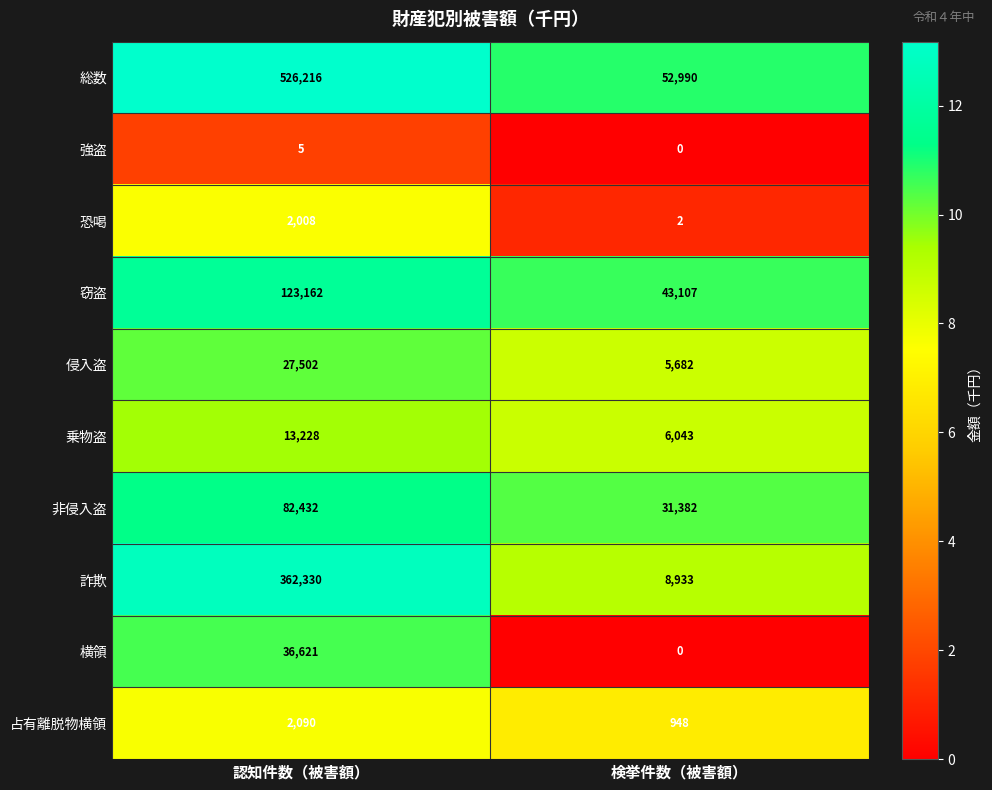

What is the sum of all 強盗 values?

5